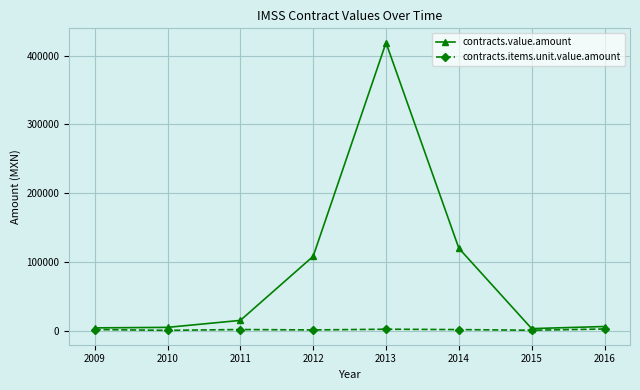

List the series in order of their overall mean, lowest first.

contracts.items.unit.value.amount, contracts.value.amount